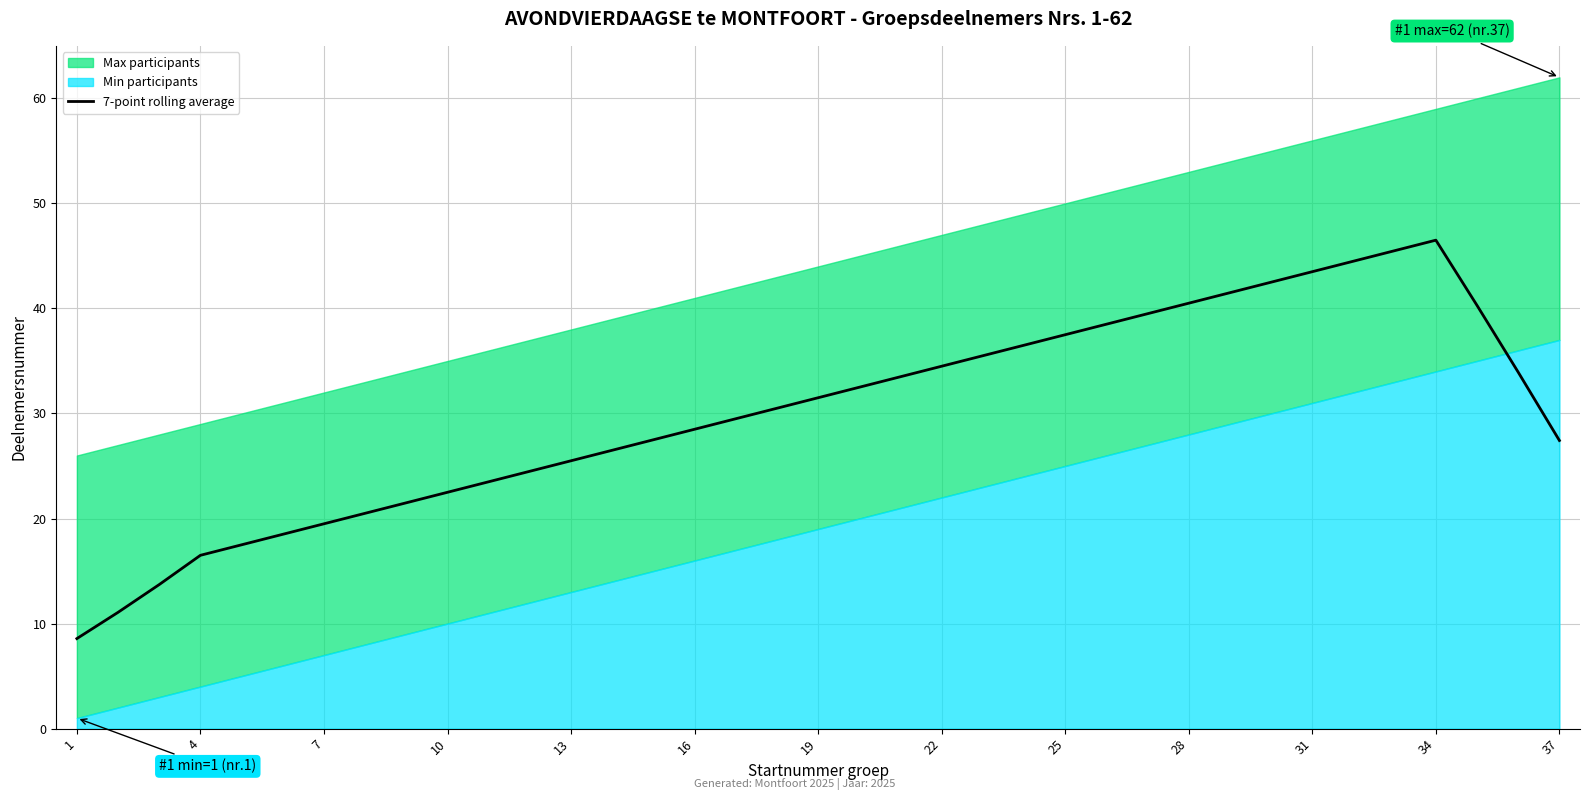

Is it true that 7-point rolling average equals 27.4 at 37?

True